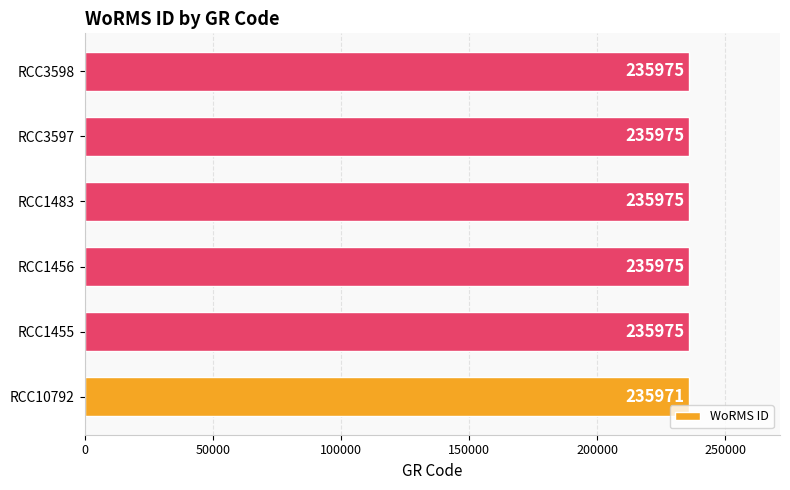

What is the change in value from RCC10792 to RCC1455?

+4